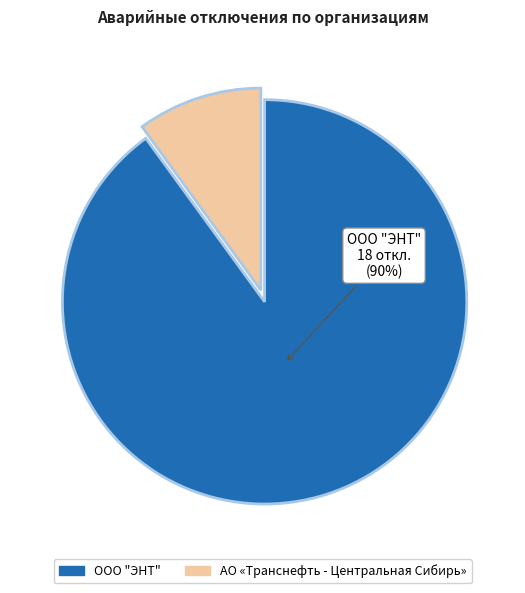

Which slice is the largest?

ООО "ЭНТ"